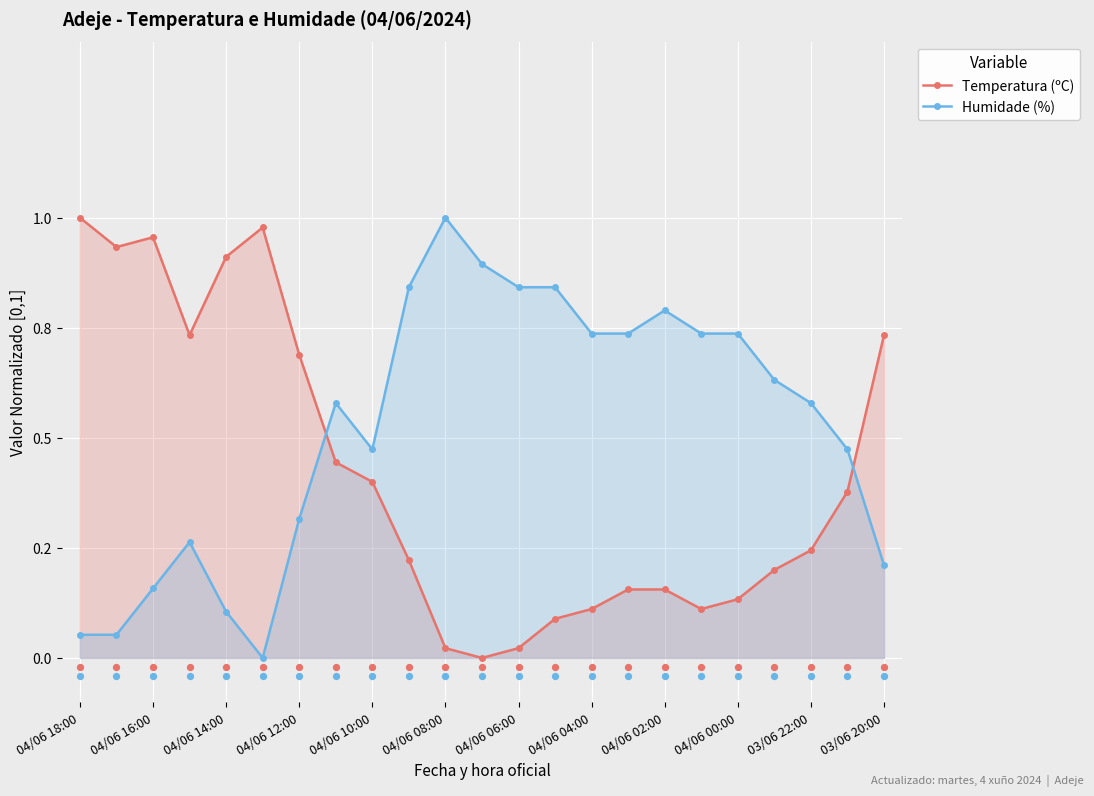

What are all the series names shown in the legend?

Temperatura (ºC), Humidade (%)